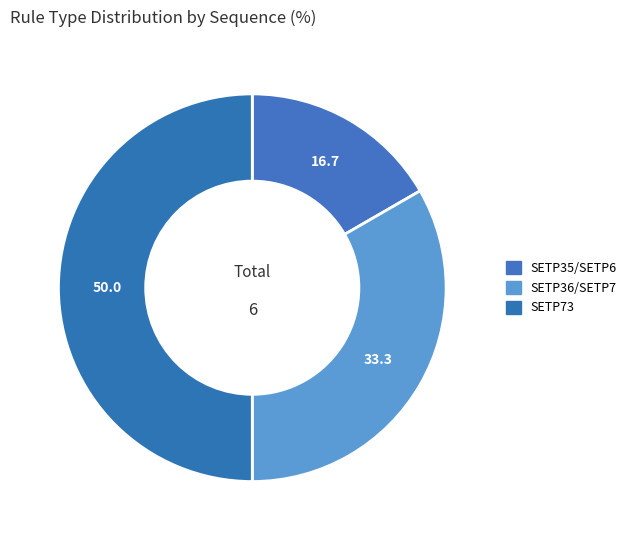

Is there any slice that represents more than half of the pie?

No